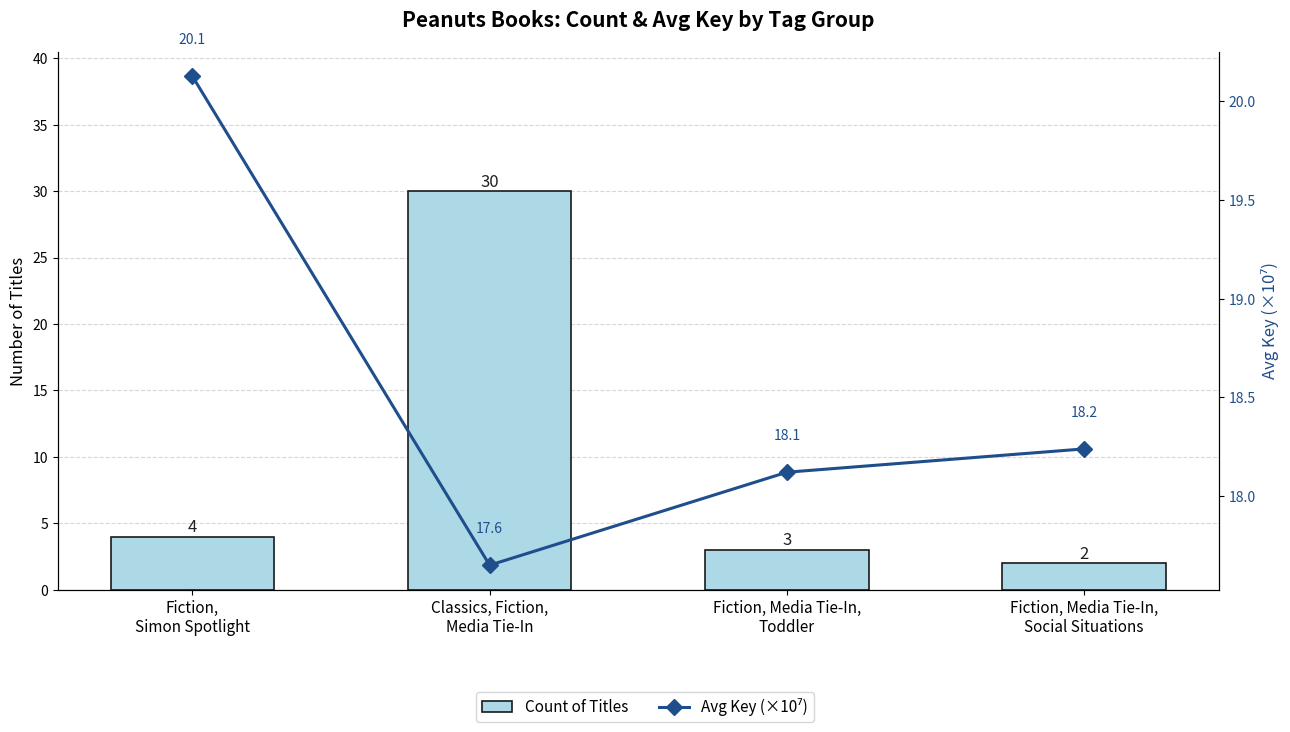

Is the value of Avg Key (×10⁷) at Fiction, Media Tie-In,
Toddler greater than the value of Count of Titles at Fiction, Media Tie-In,
Toddler?

Yes